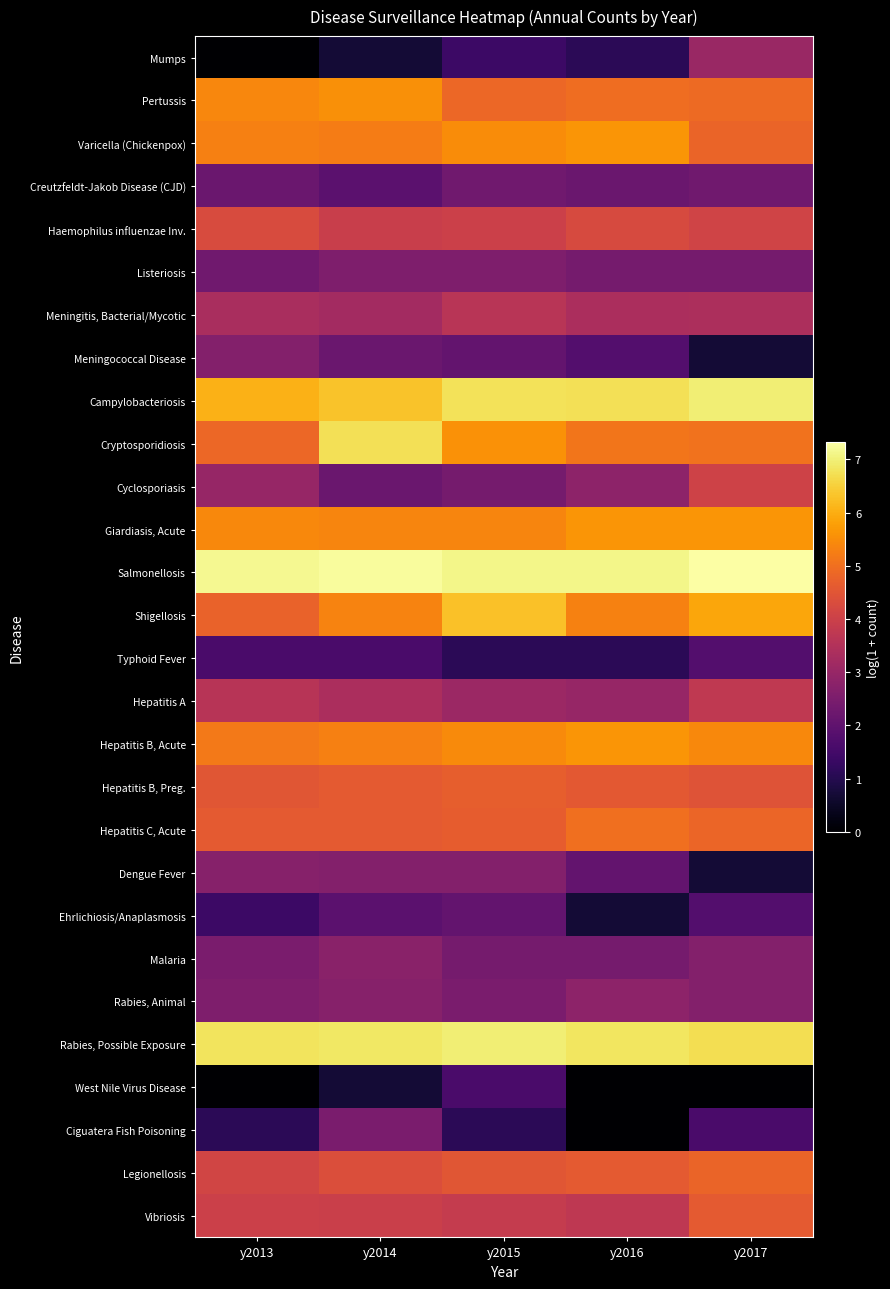

What is the total value across all series at y2013?

101.4